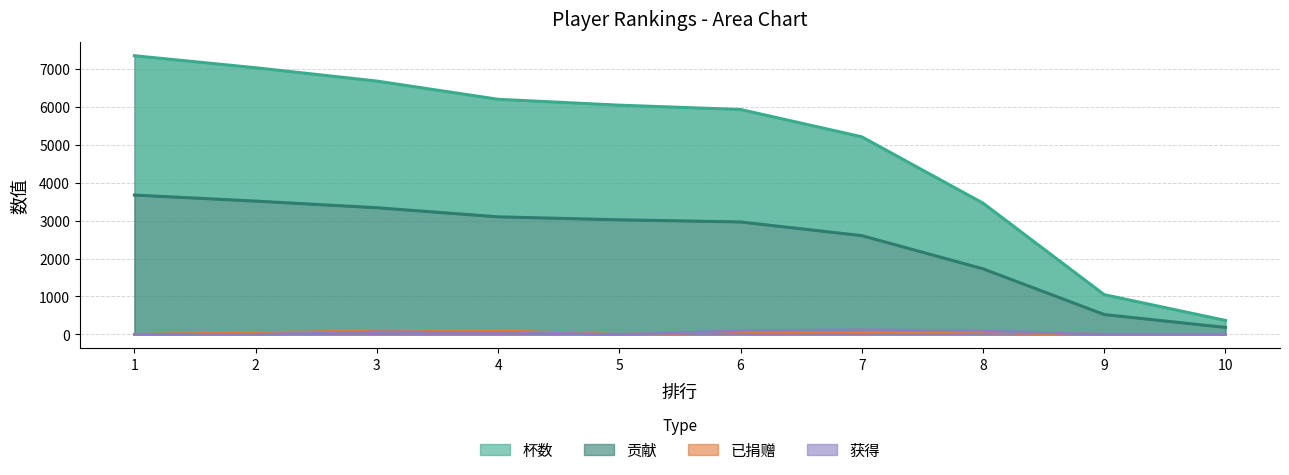

What is the difference between the second highest and second lowest values in the 已捐赠 series?

92